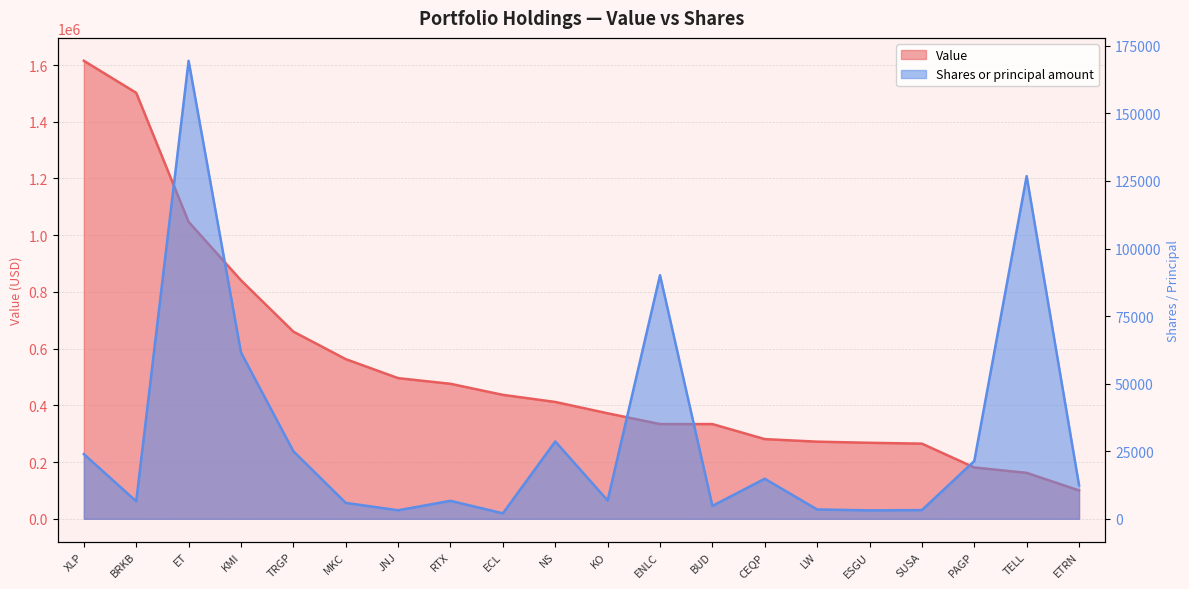

How many lines are shown in the chart?

2